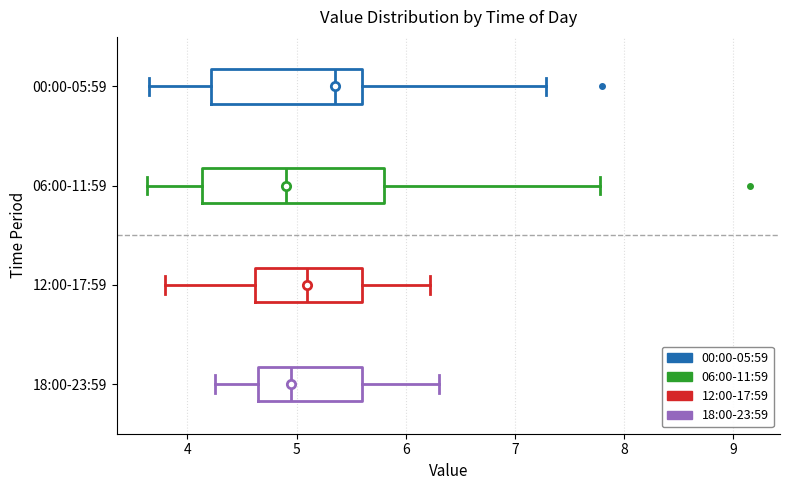

Reading bottom to top, transcribe this box plot: for each box, give where its median line is, the range the box spans, and where its two whiskers end, as read against the x-axis. The values are not printed on the chart, so give them approximately, as read against the axis.

18:00-23:59: median 5.0, box 4.7 to 5.6, whiskers 4.3 to 6.3
12:00-17:59: median 5.1, box 4.6 to 5.6, whiskers 3.8 to 6.2
06:00-11:59: median 4.9, box 4.1 to 5.8, whiskers 3.6 to 7.8
00:00-05:59: median 5.4, box 4.2 to 5.6, whiskers 3.7 to 7.3